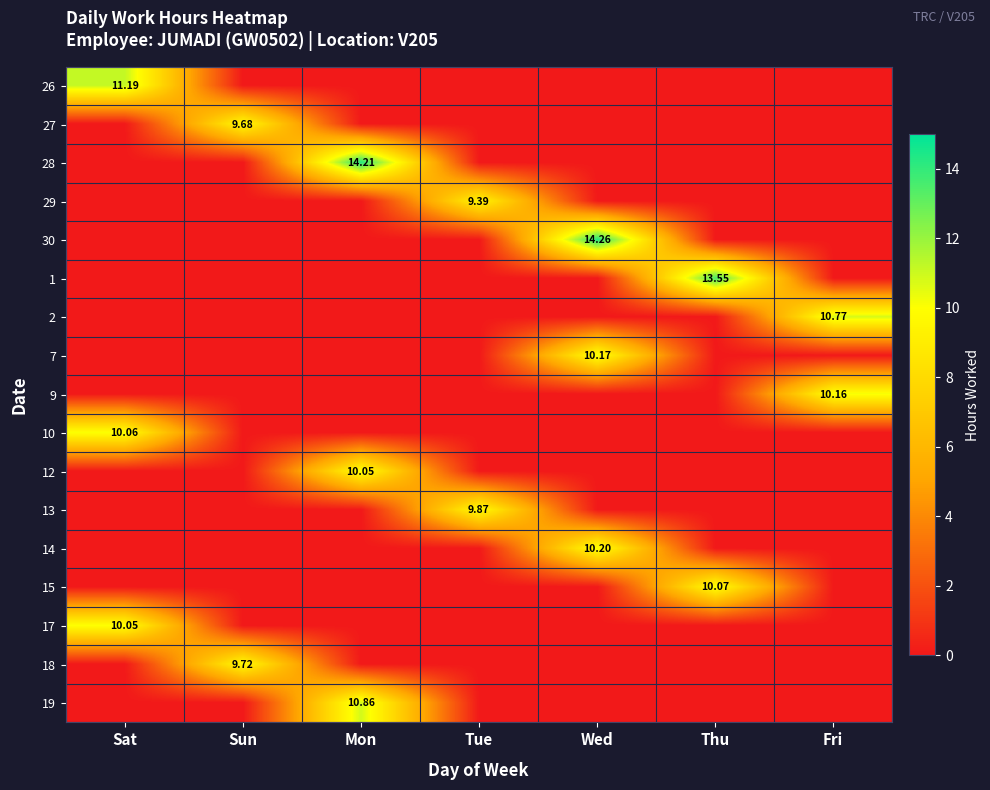

Rank the series by their maximum value, from lowest to highest.

29, 27, 18, 13, 12, 17, 10, 15, 9, 7, 14, 2, 19, 26, 1, 28, 30